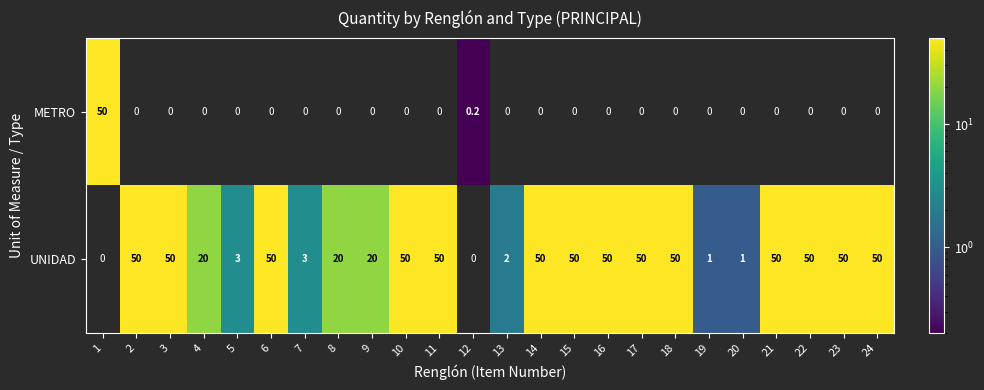

What is the total value across all series at 20?

1.0